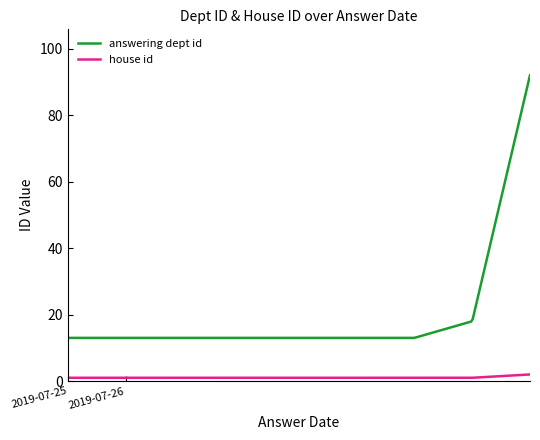

Which series has the largest total across all categories?

answering dept id